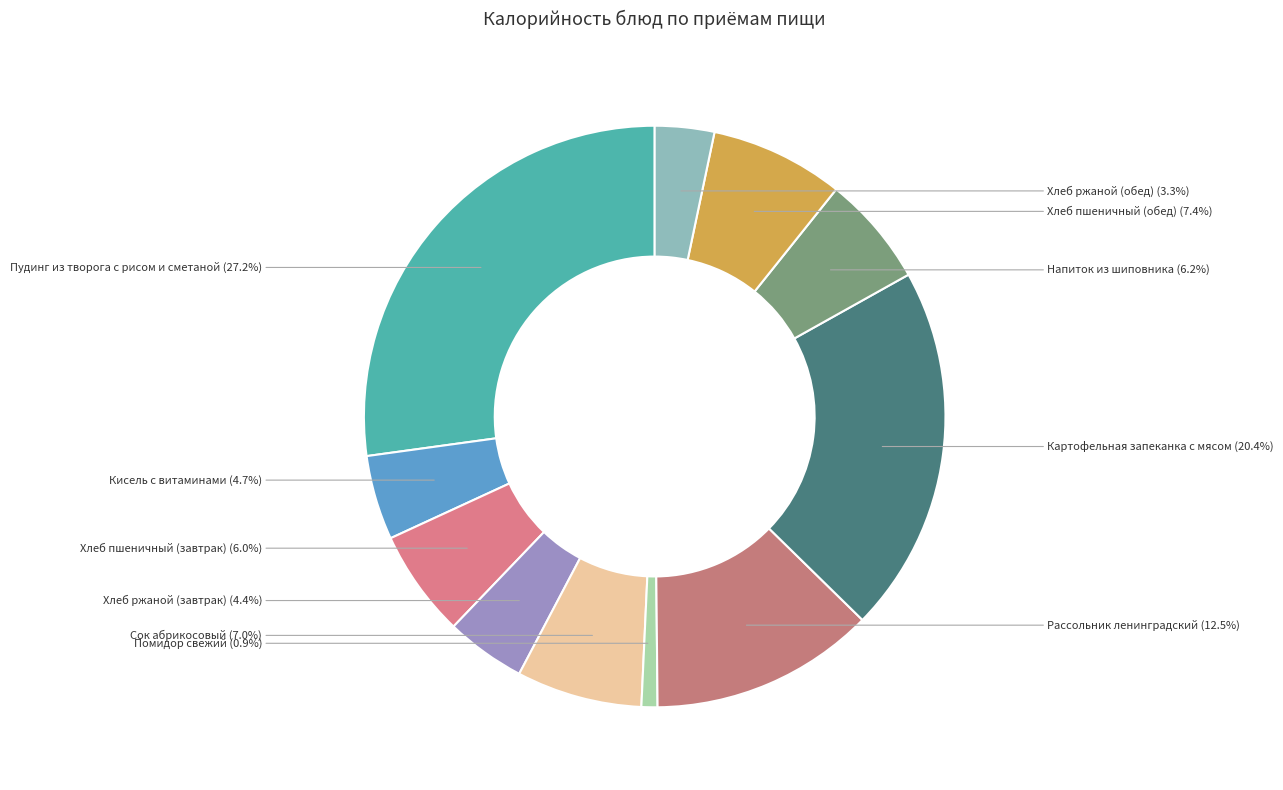

To the nearest percent, what is the combined percentage of Хлеб пшеничный (обед) and Кисель с витаминами?

12%